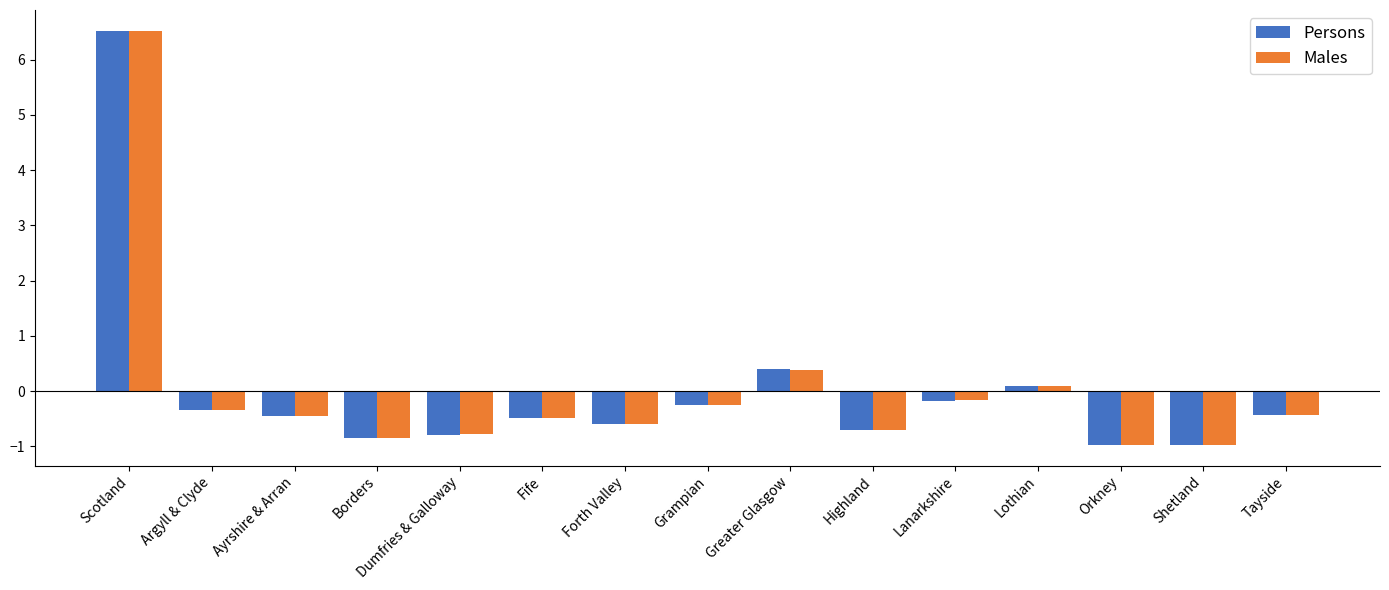

How many values in the Males series exceed 0?

3